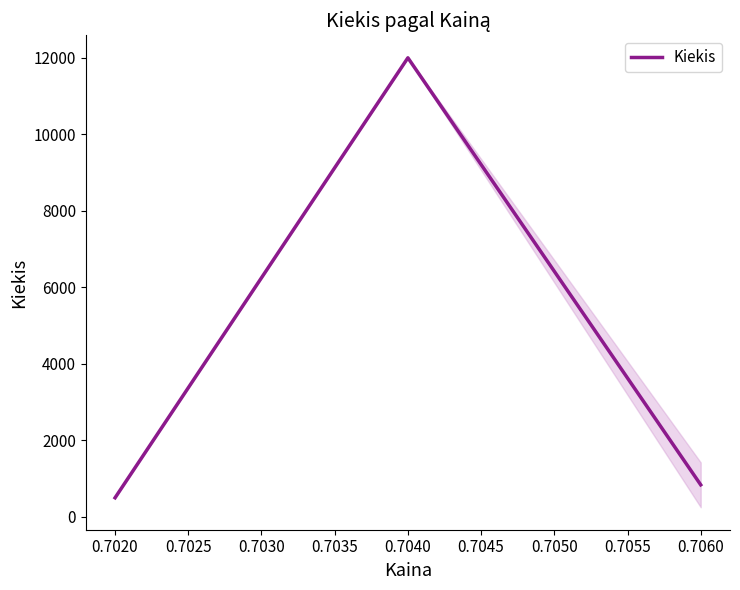

Which has a higher value, 0.7060 or 0.7020?

0.7060